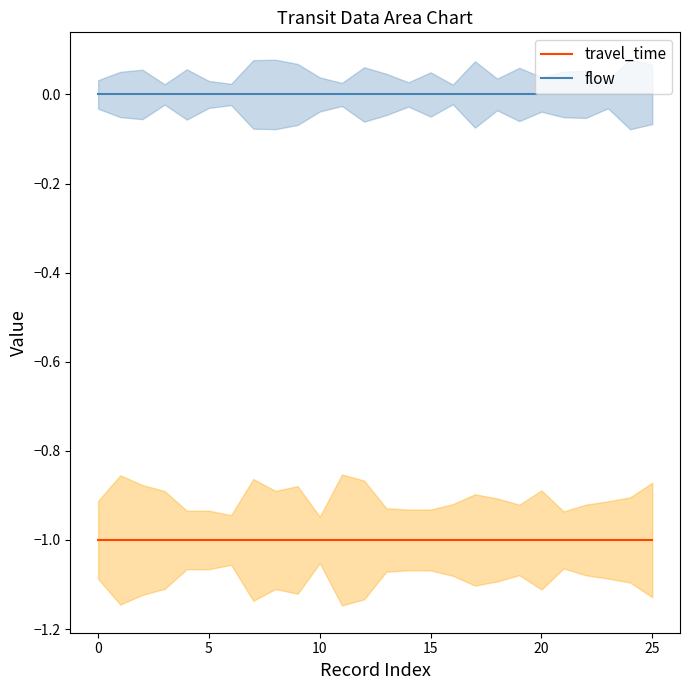

Is it true that travel_time equals -1 at 5?

True